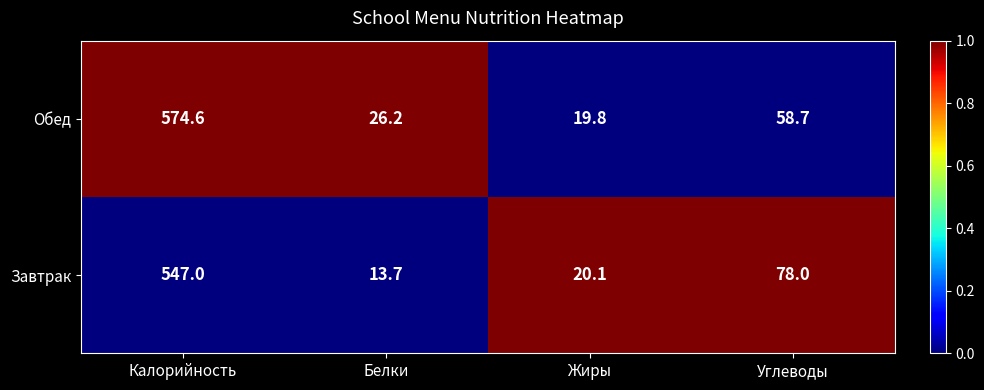

Which category has the highest value in the Завтрак series?

Калорийность